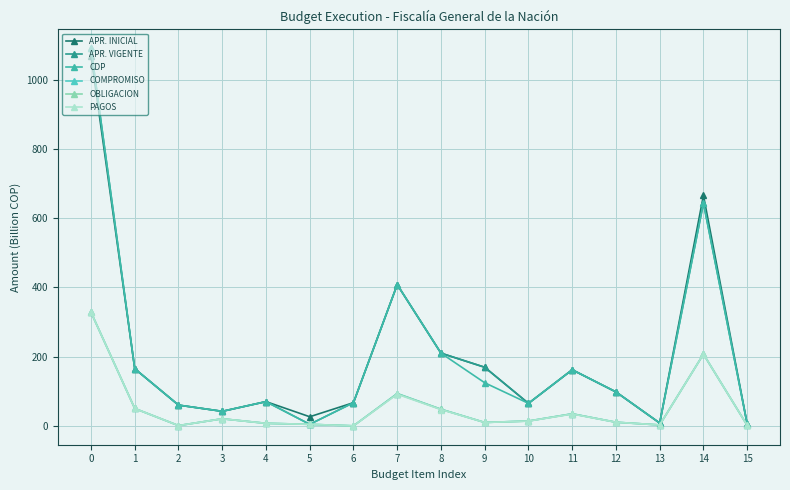

Is this an area chart (filled region under the line)?

No